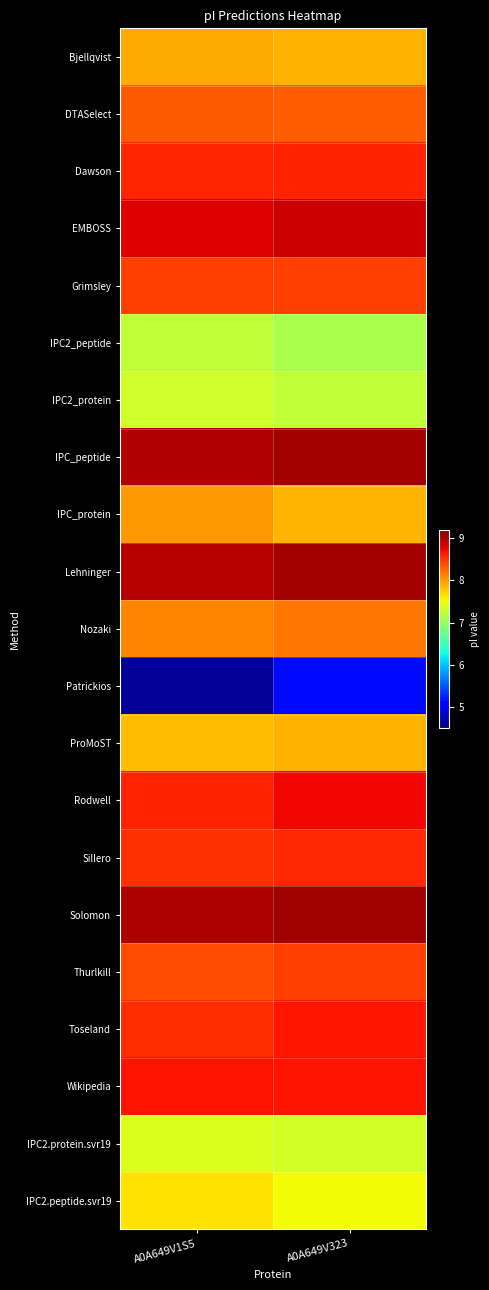

Reading left to right, transcribe all the data shown in this chart.

Bjellqvist: A0A649V1S5=7.9	A0A649V323=7.9
DTASelect: A0A649V1S5=8.3	A0A649V323=8.3
Dawson: A0A649V1S5=8.6	A0A649V323=8.6
EMBOSS: A0A649V1S5=8.8	A0A649V323=8.9
Grimsley: A0A649V1S5=8.5	A0A649V323=8.4
IPC2_peptide: A0A649V1S5=7.2	A0A649V323=7.1
IPC2_protein: A0A649V1S5=7.3	A0A649V323=7.2
IPC_peptide: A0A649V1S5=9.0	A0A649V323=9.0
IPC_protein: A0A649V1S5=8.0	A0A649V323=7.9
Lehninger: A0A649V1S5=9.0	A0A649V323=9.0
Nozaki: A0A649V1S5=8.1	A0A649V323=8.2
Patrickios: A0A649V1S5=4.6	A0A649V323=5.1
ProMoST: A0A649V1S5=7.8	A0A649V323=7.9
Rodwell: A0A649V1S5=8.6	A0A649V323=8.7
Sillero: A0A649V1S5=8.5	A0A649V323=8.6
Solomon: A0A649V1S5=9.0	A0A649V323=9.1
Thurlkill: A0A649V1S5=8.4	A0A649V323=8.4
Toseland: A0A649V1S5=8.6	A0A649V323=8.7
Wikipedia: A0A649V1S5=8.7	A0A649V323=8.7
IPC2.protein.svr19: A0A649V1S5=7.4	A0A649V323=7.3
IPC2.peptide.svr19: A0A649V1S5=7.6	A0A649V323=7.5